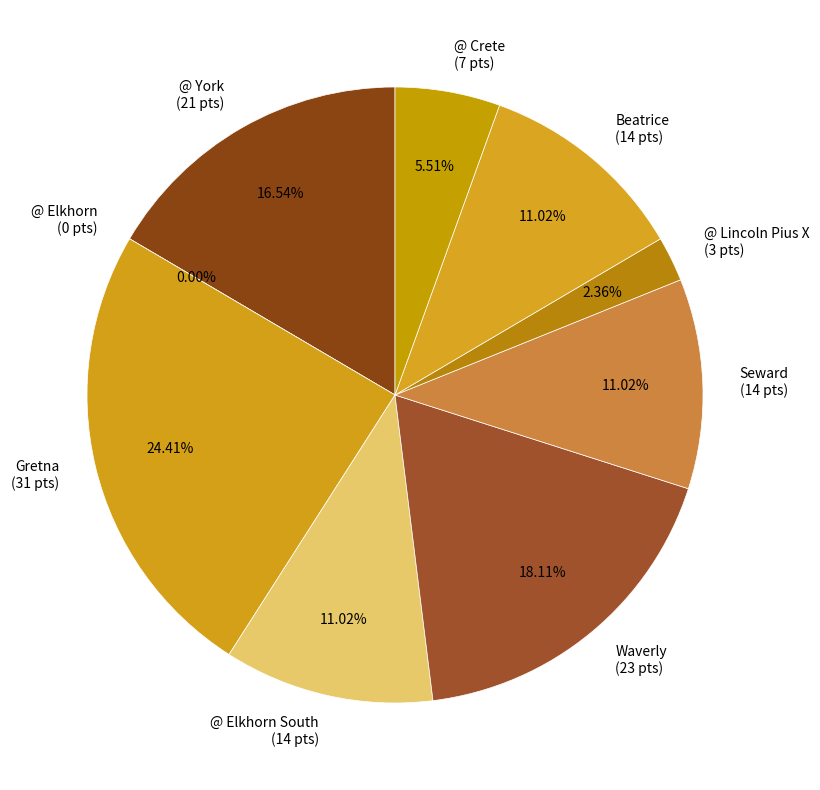

What percentage is the @ Crete slice, to the nearest percent?

6%